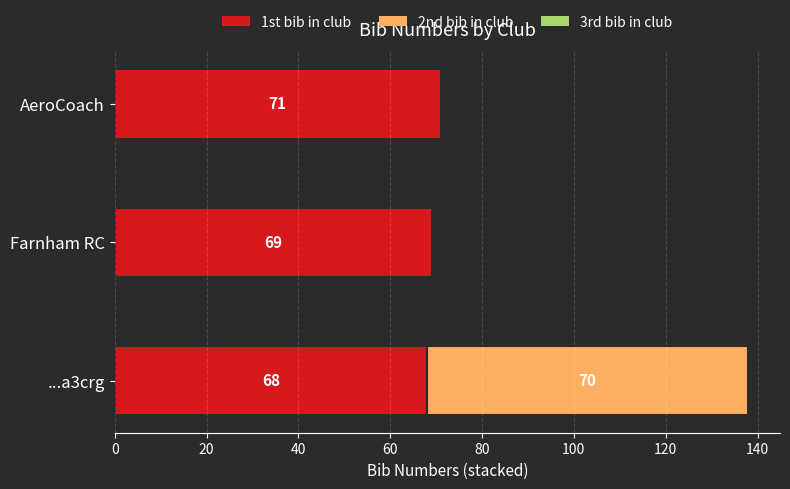

What is the difference between the maximum and minimum values?

3